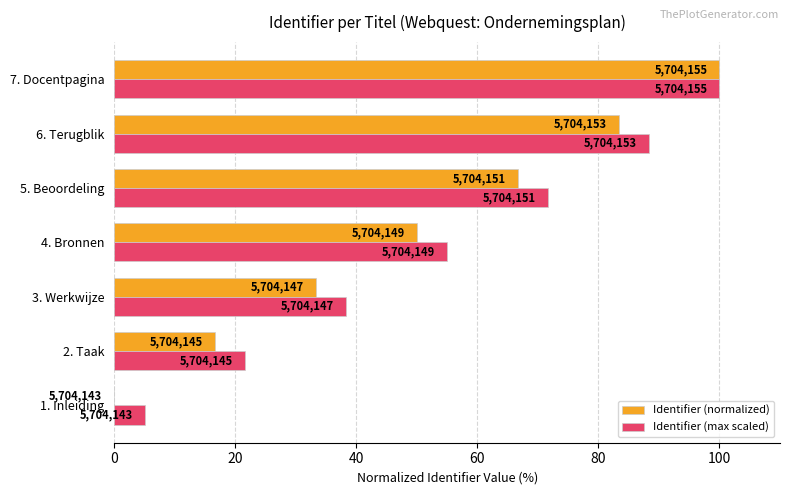

What are all the series names shown in the legend?

Identifier (normalized), Identifier (max scaled)